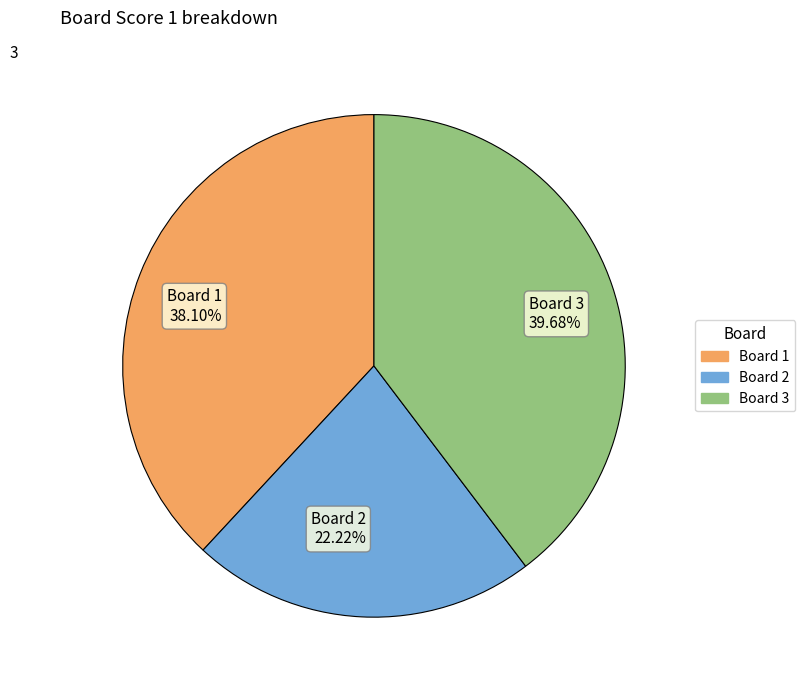

Which category has the smallest portion of the pie?

Board 2 22.22%